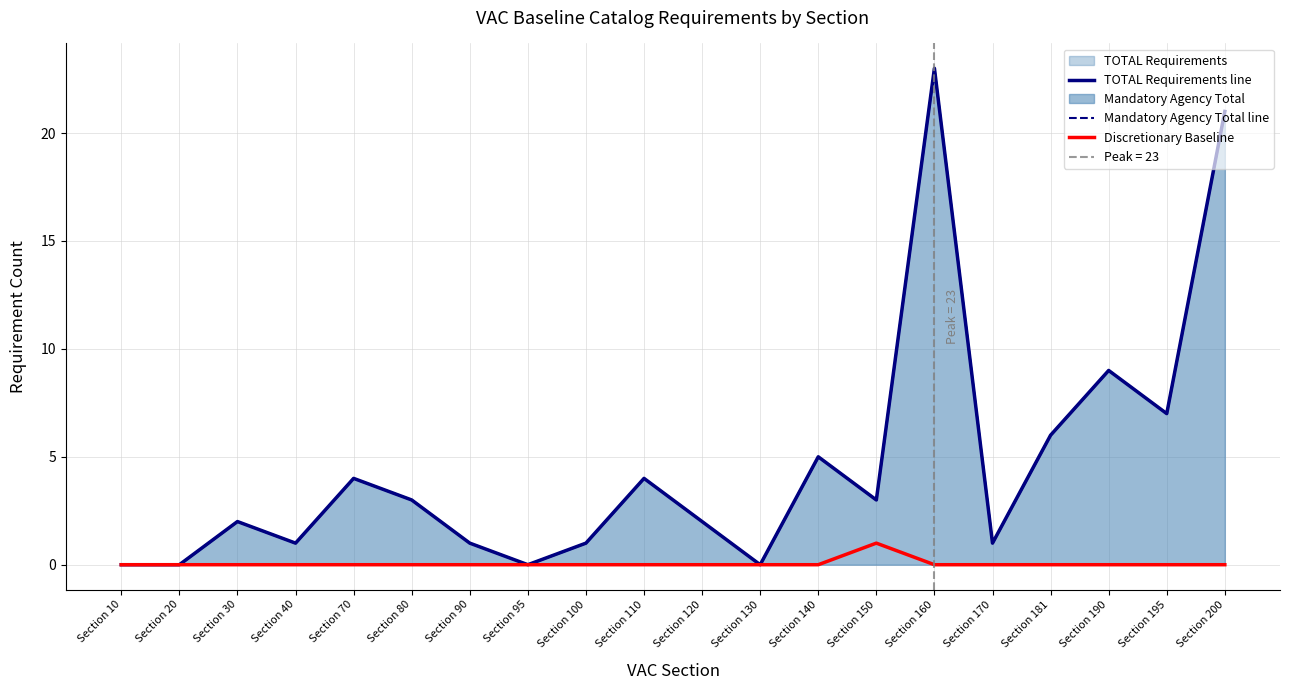

Reading left to right, list all the values displayed in this chart.

TOTAL Requirements line: 0	0	2	1	4	3	1	0	1	4	2	0	5	3	23	1	6	9	7	21
Mandatory Agency Total line: 0	0	2	1	4	3	1	0	1	4	2	0	5	3	23	1	6	9	7	21
Discretionary Baseline: 0	0	0	0	0	0	0	0	0	0	0	0	0	1	0	0	0	0	0	0